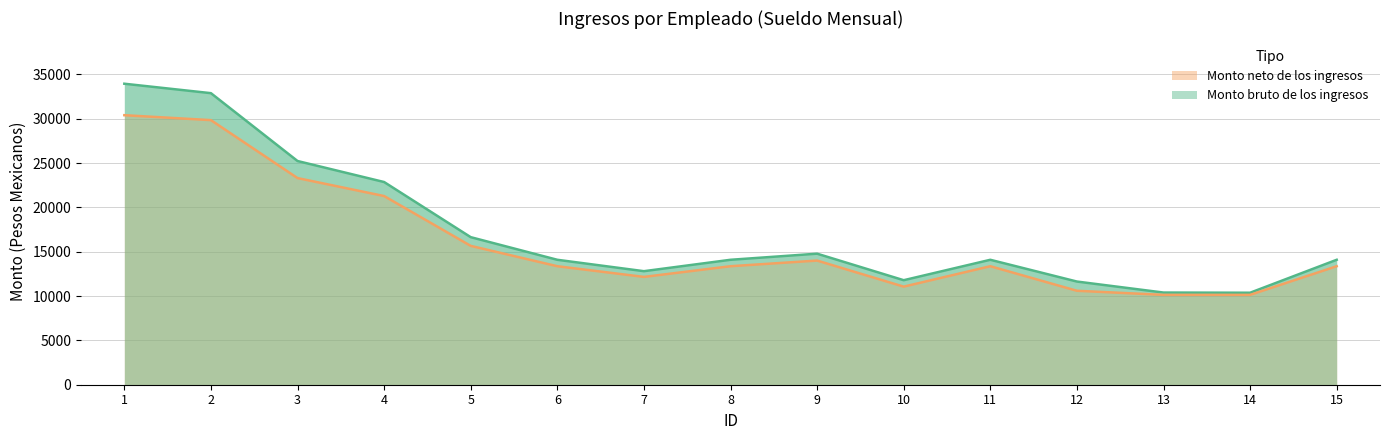

What is the total value across all series at 2?

62716.0